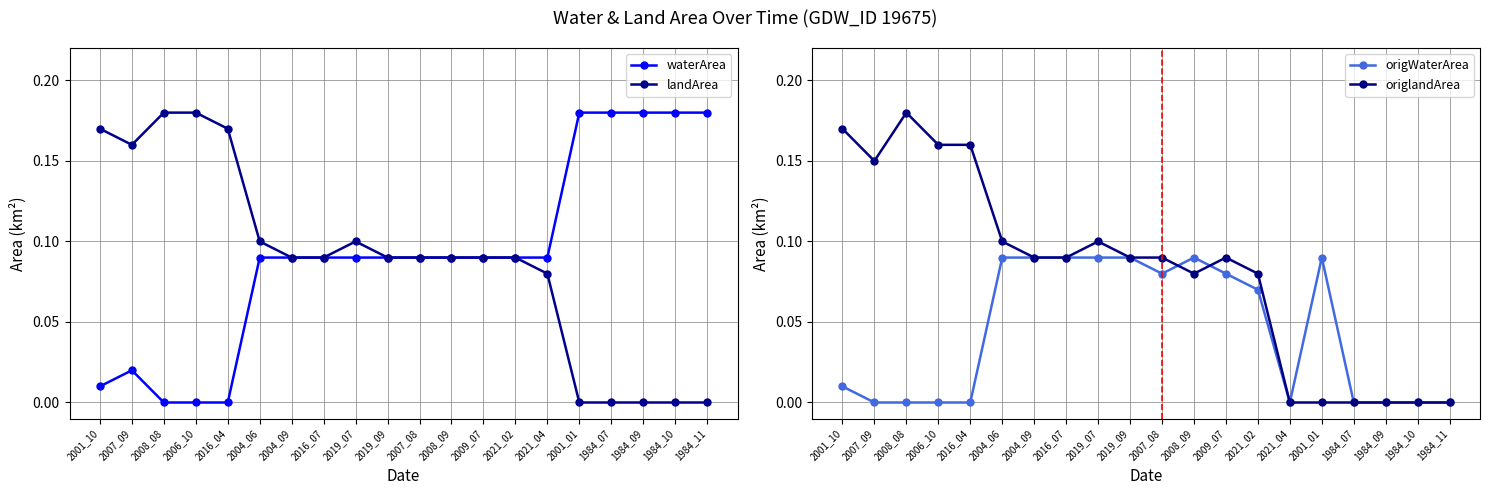

At how many categories does at least one series exceed 0?

20